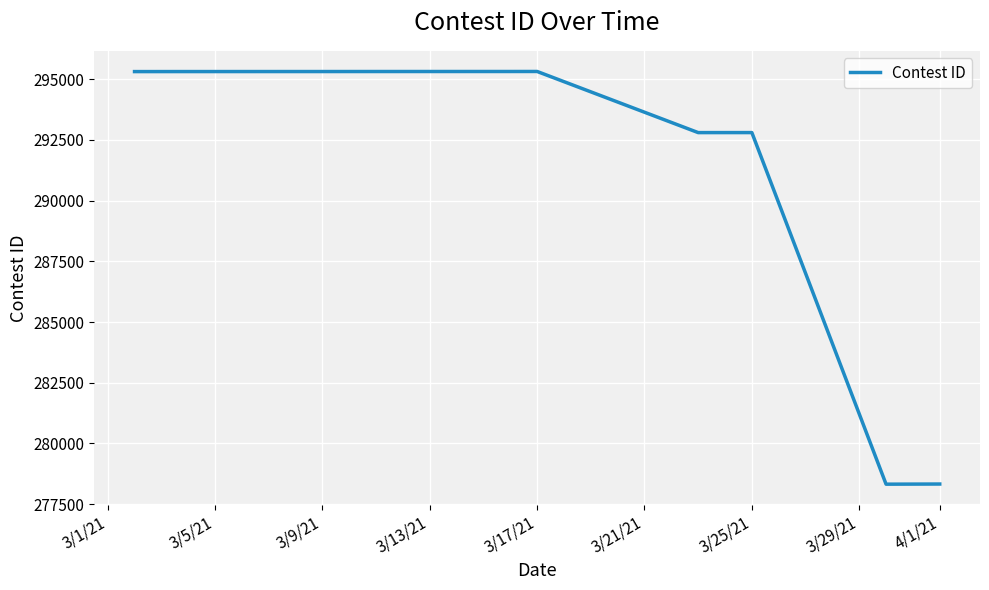

True or false: there are more than 0 points higher than both neighbors.

True